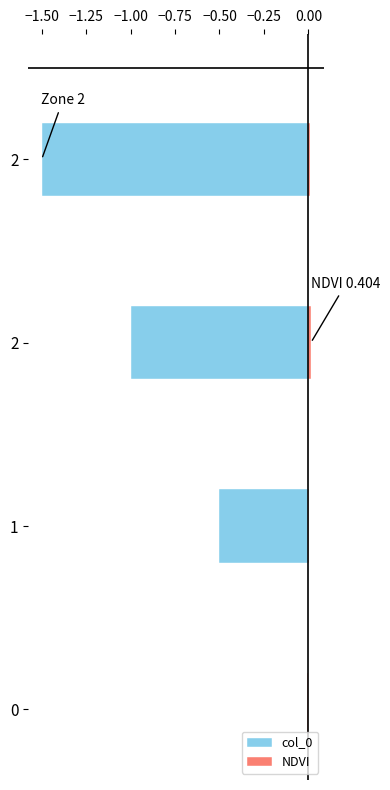

How many values in the col_0 series are below 0?

3